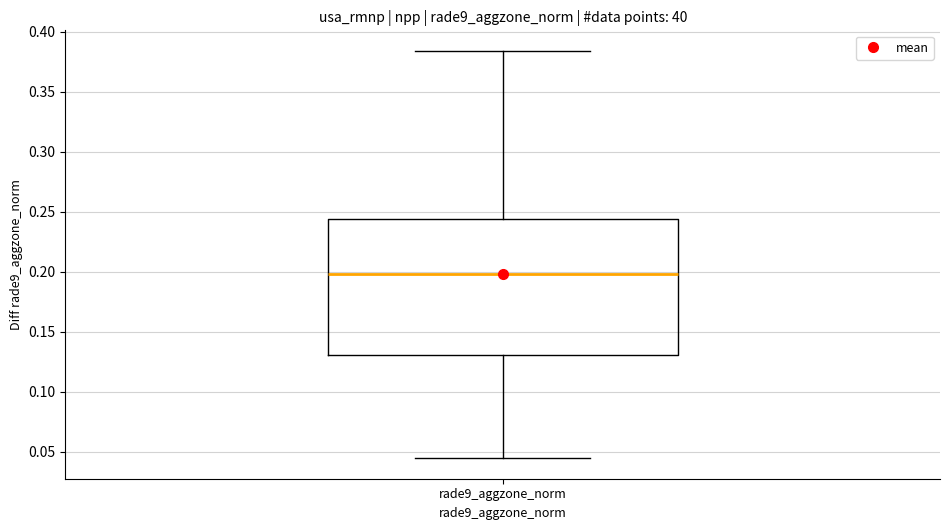

Read this box plot against the y-axis: the position of the median line, the range covered by the box, and the ends of both whiskers. The values are not printed on the chart, so give them approximately, as read against the axis.

median 0.200, box 0.130 to 0.245, whiskers 0.045 to 0.385